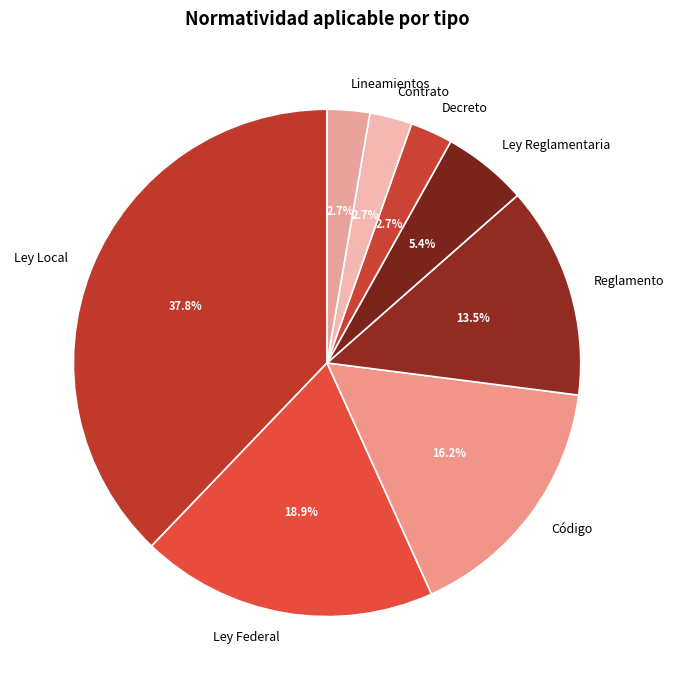

To the nearest percent, what is the average slice percentage?

12%